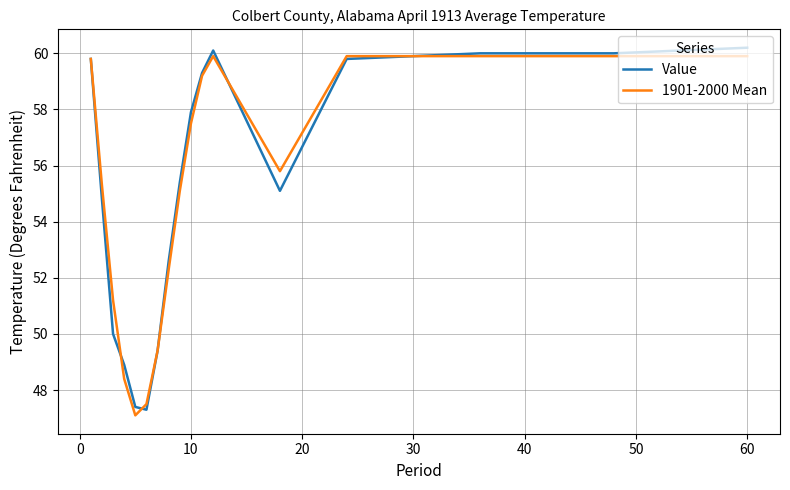

What is the greatest value displayed?

60.2